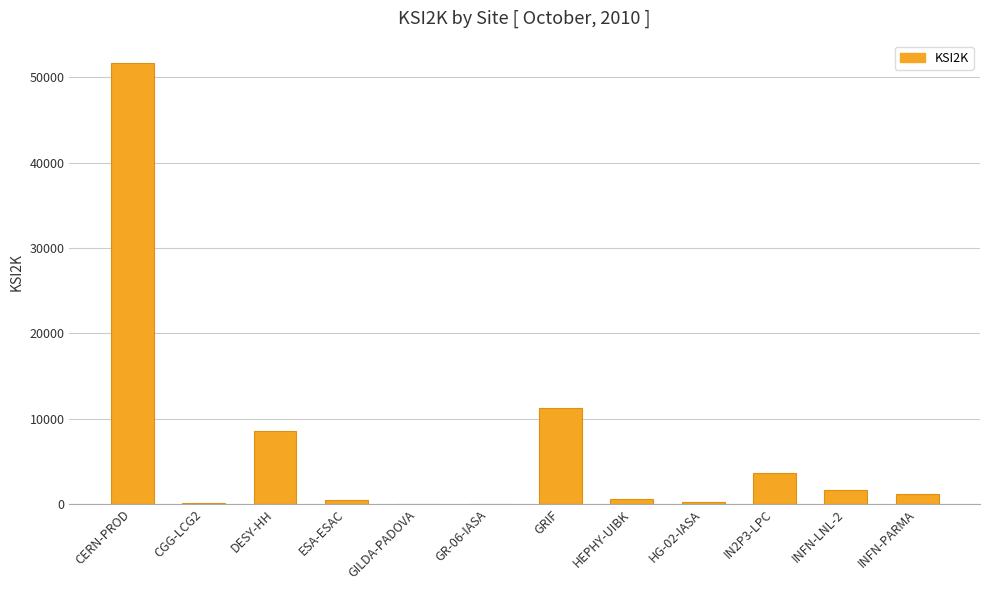

Which has a higher value, DESY-HH or CERN-PROD?

CERN-PROD